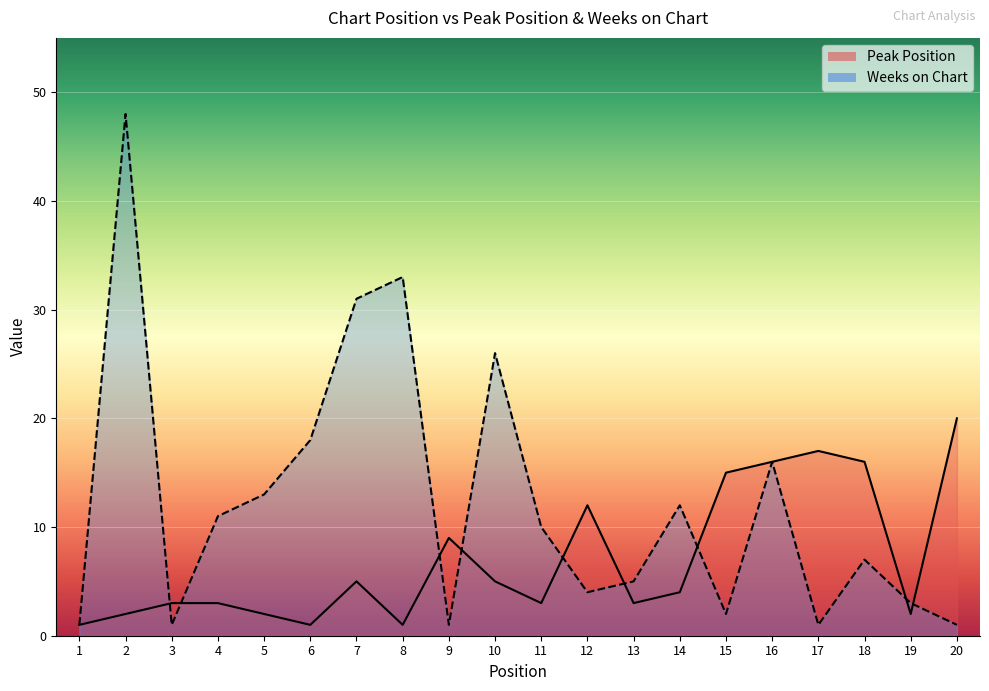

Which series has the widest spread of values?

Weeks on Chart